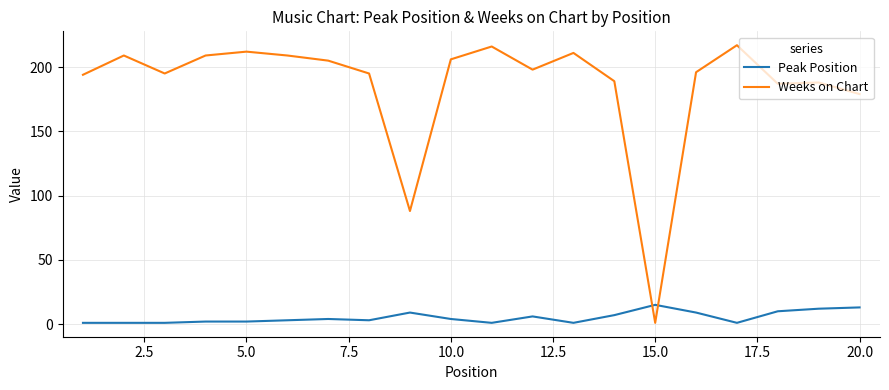

What is the difference between the maximum and minimum values in the Weeks on Chart series?

216